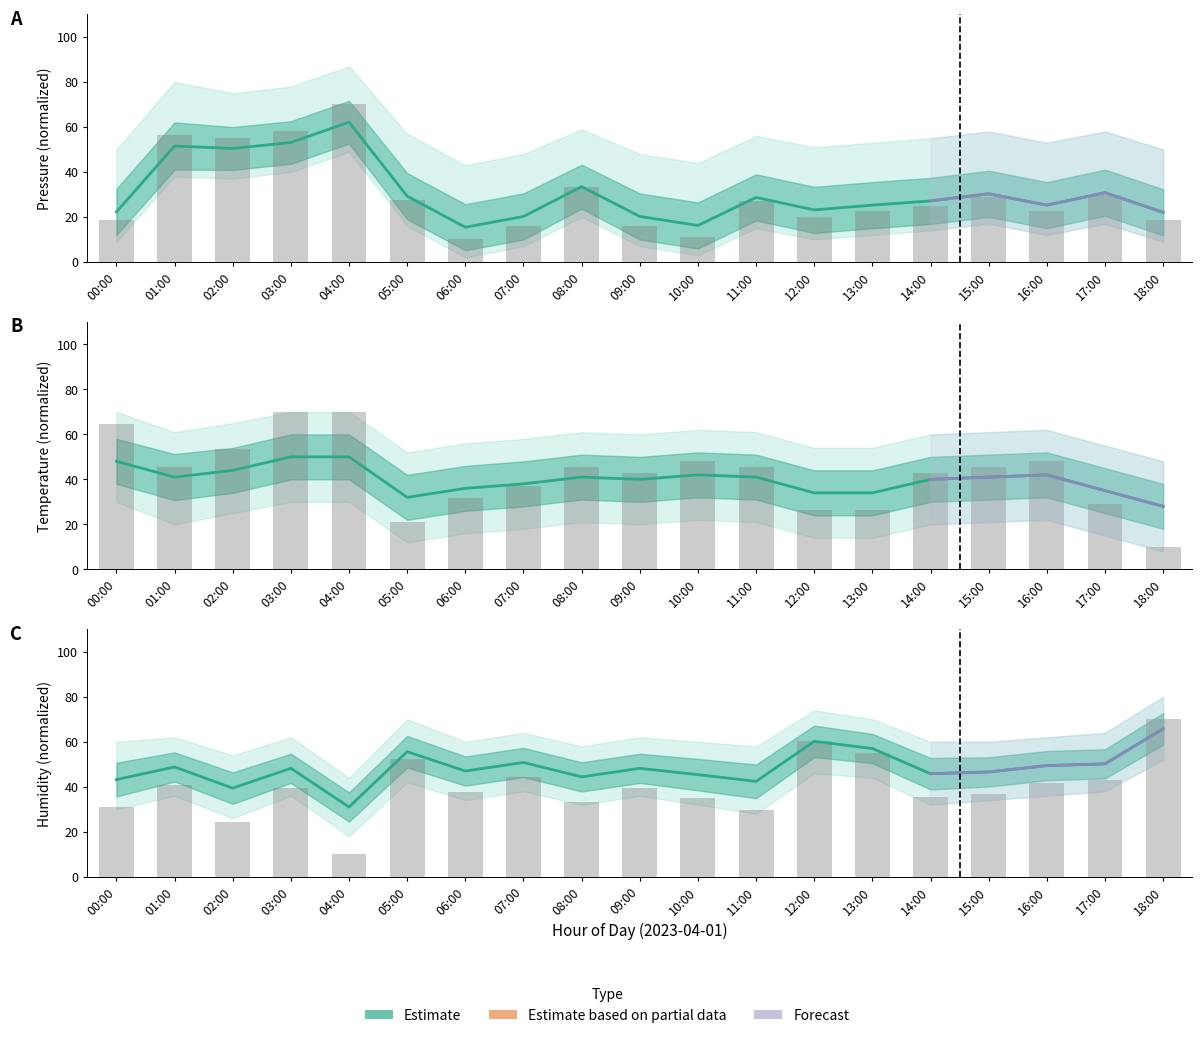

Is it true that temperature equals 71.5 at 09:00?

False